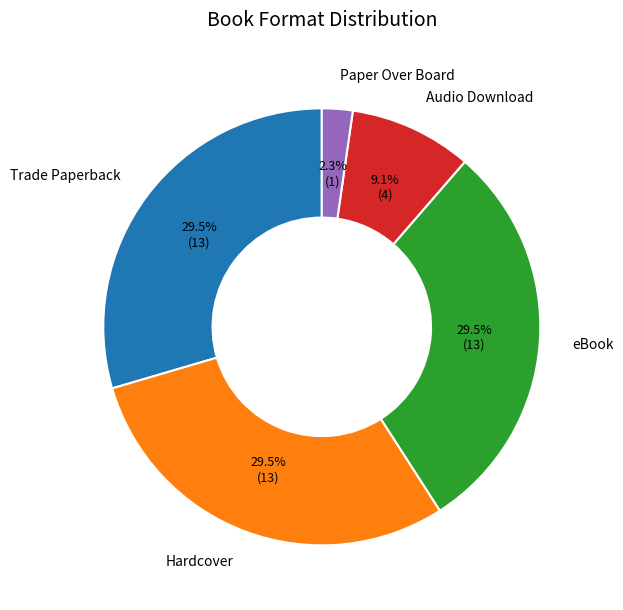

To the nearest percent, what portion does Paper Over Board represent?

2%